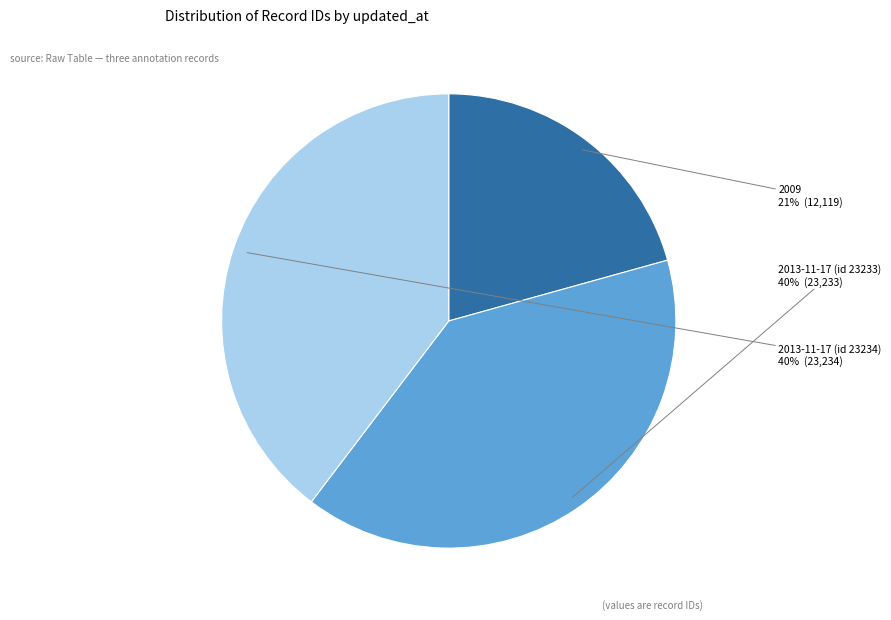

To the nearest percent, what is the average slice percentage?

33%